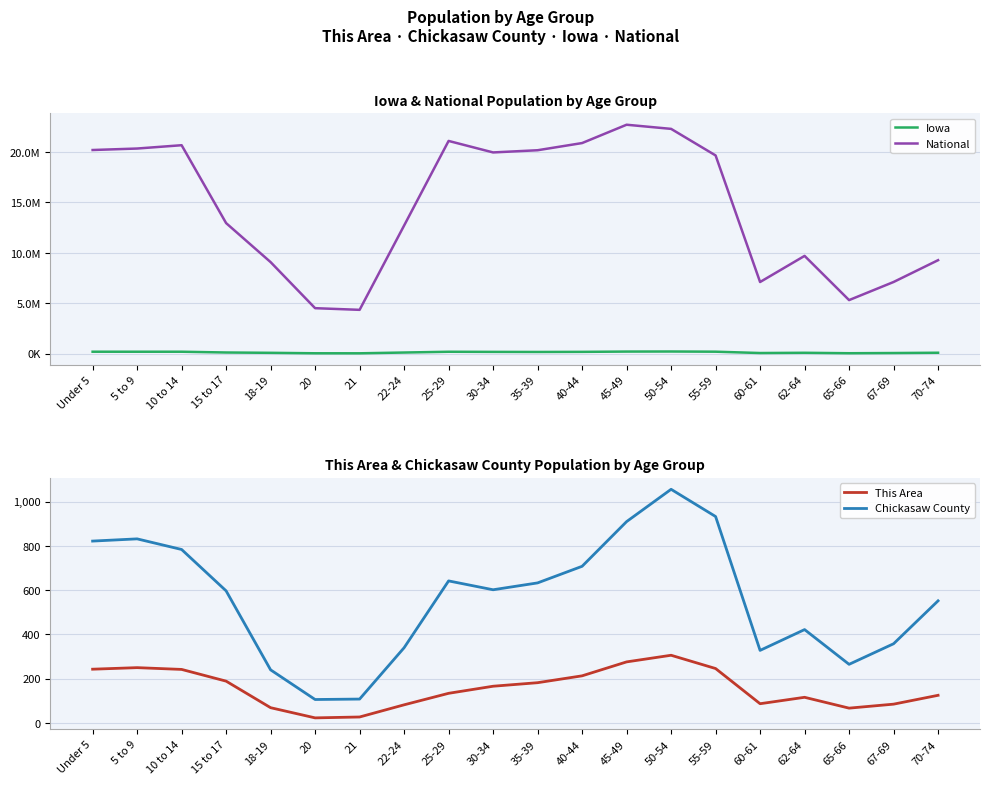

The value of This Area at 55-59 is 246. True or false?

True